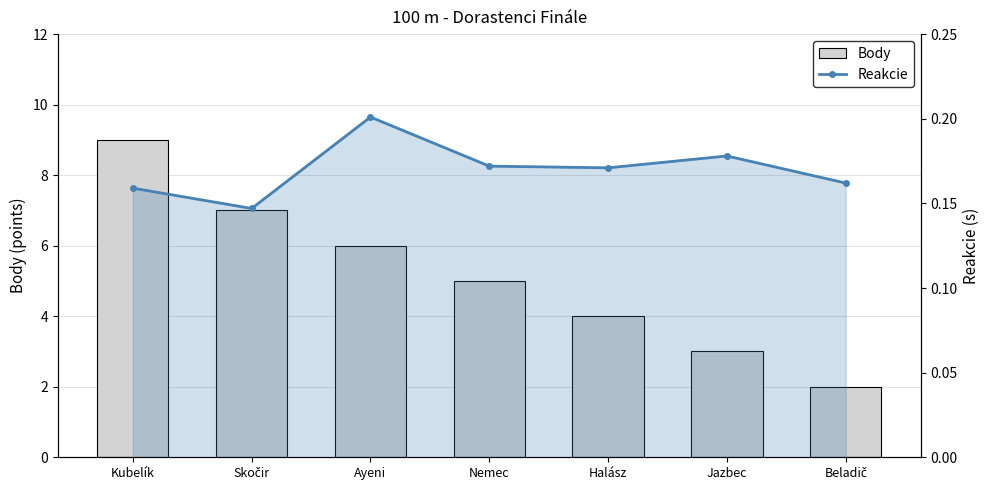

At which category does the chart reach its peak across all series?

Kubelík